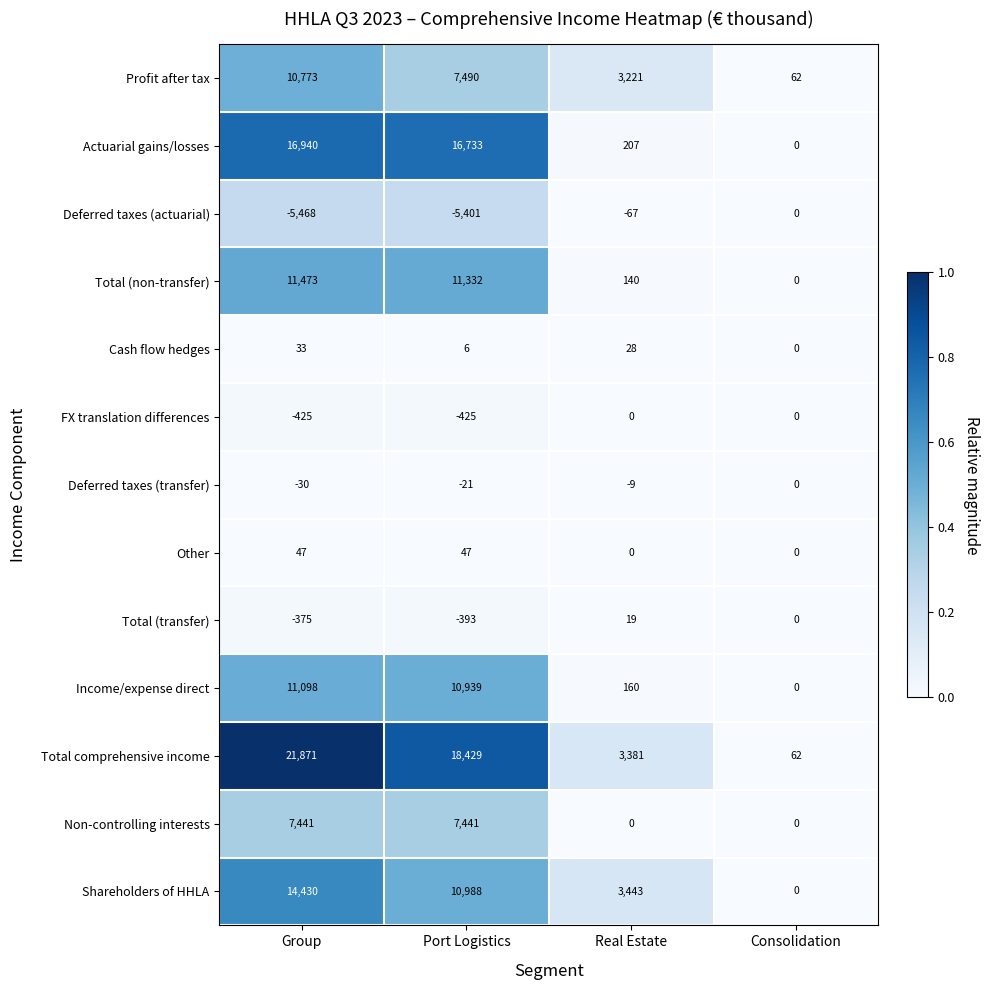

Which series has the widest spread of values?

Total comprehensive income